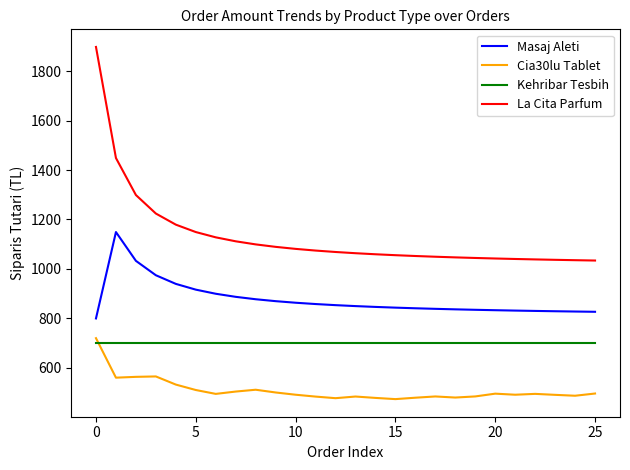

How many values in the La Cita Parfum series exceed 1068?

13